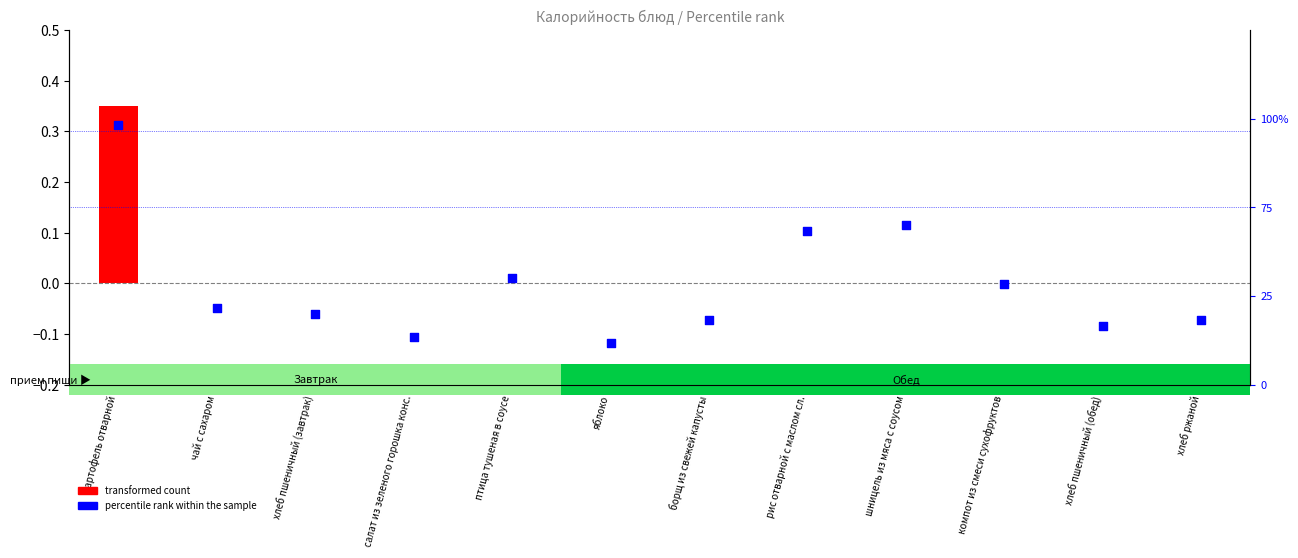

What is the total value across all series at хлеб ржаной?

0.1